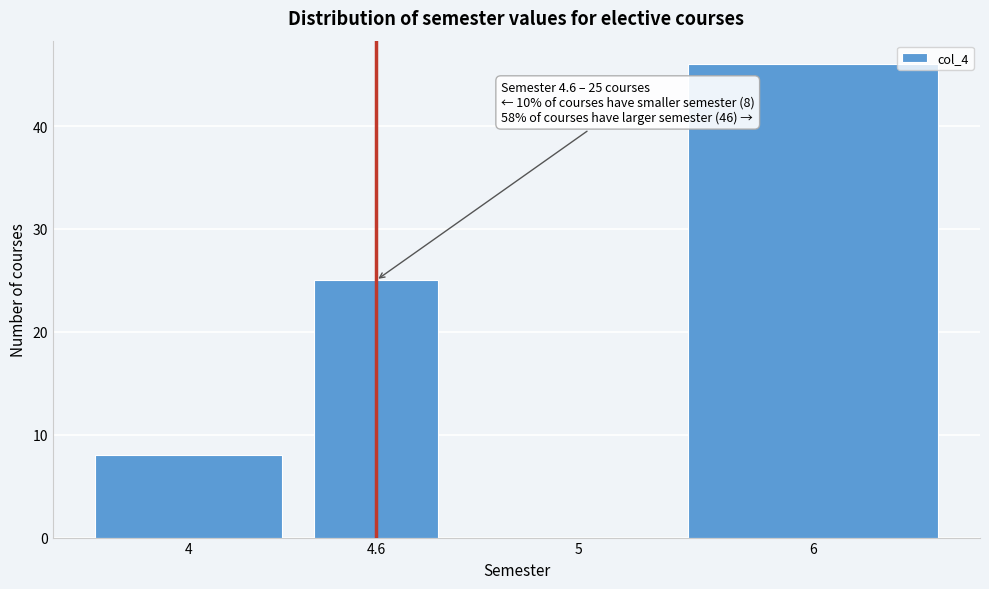

Reading left to right, list all the values displayed in this chart.

4=8	4.6=25	5=0	6=46